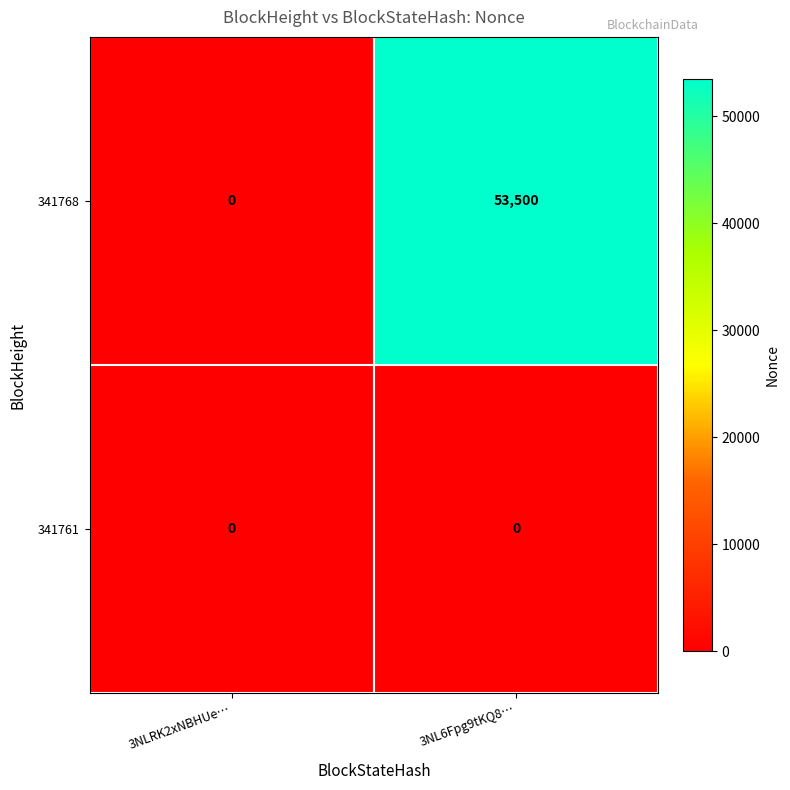

At how many categories does at least one series exceed 9415?

1